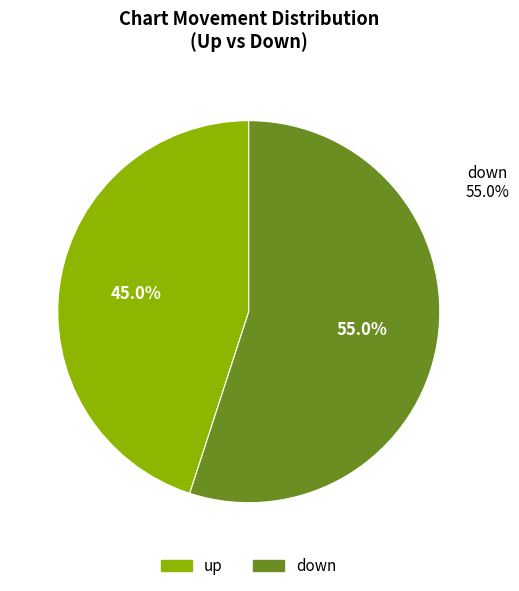

To the nearest percent, what is the combined percentage of down and up?

100%